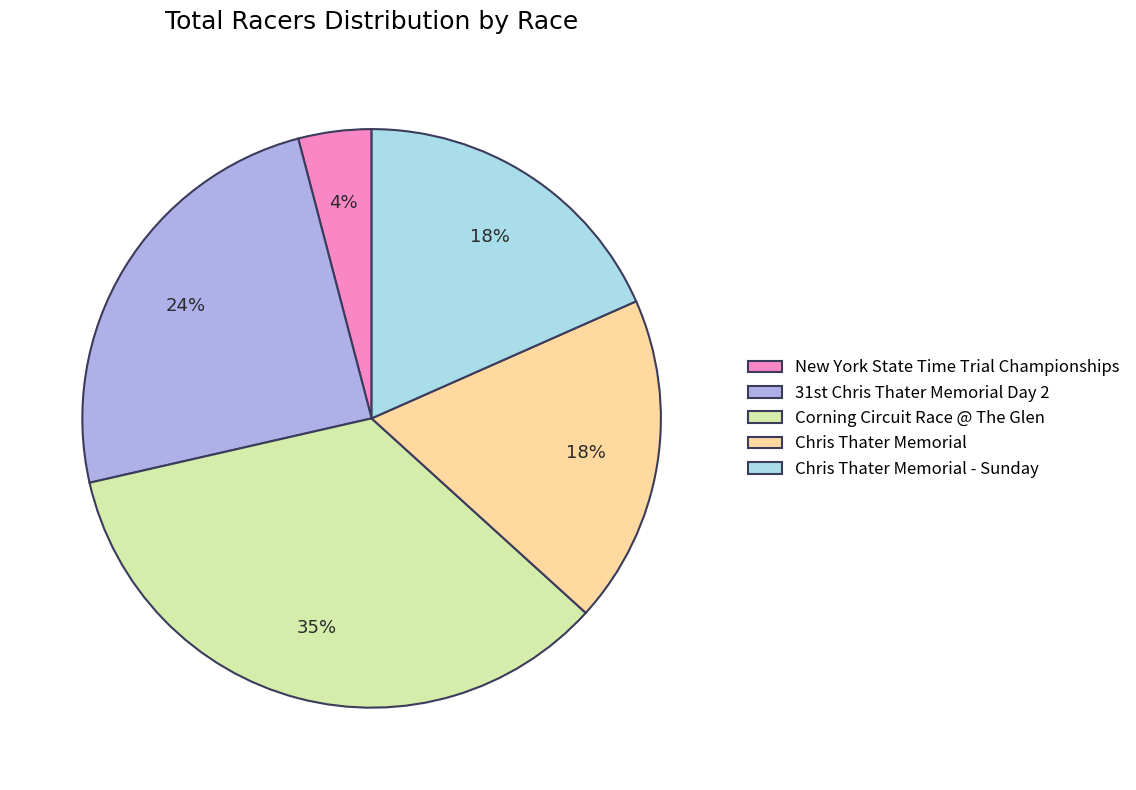

To the nearest percent, what portion does Chris Thater Memorial represent?

18%